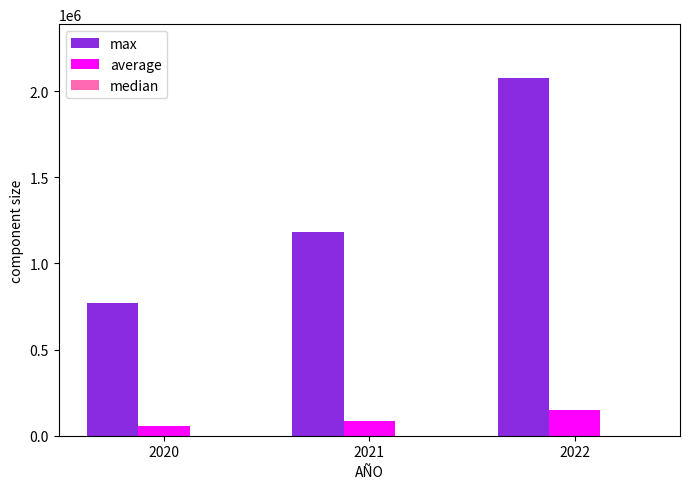

The value of max at 2021 is 264712. True or false?

False